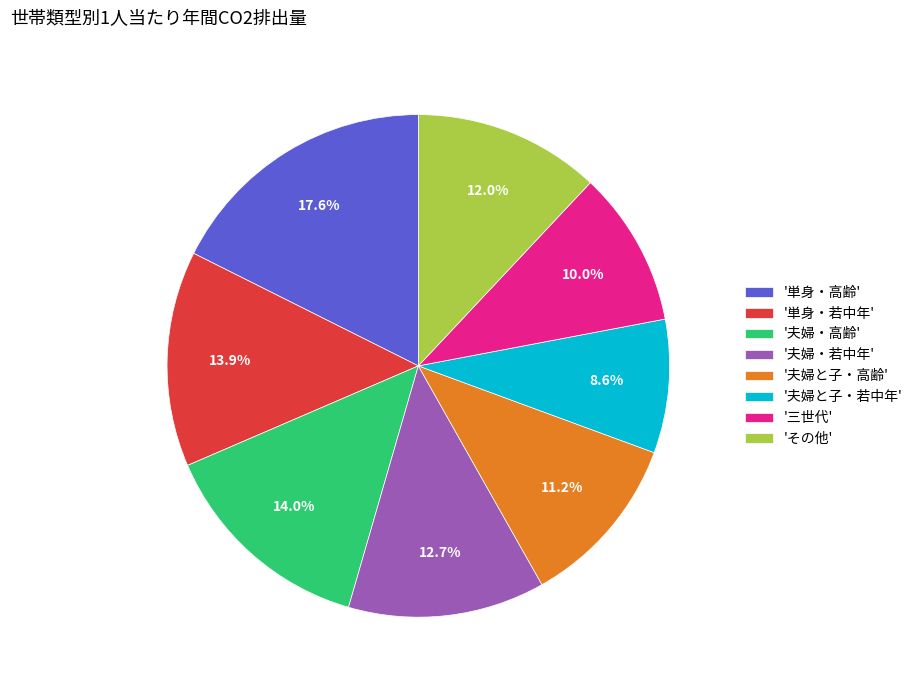

What is the smallest slice in the pie chart?

'夫婦と子・若中年'